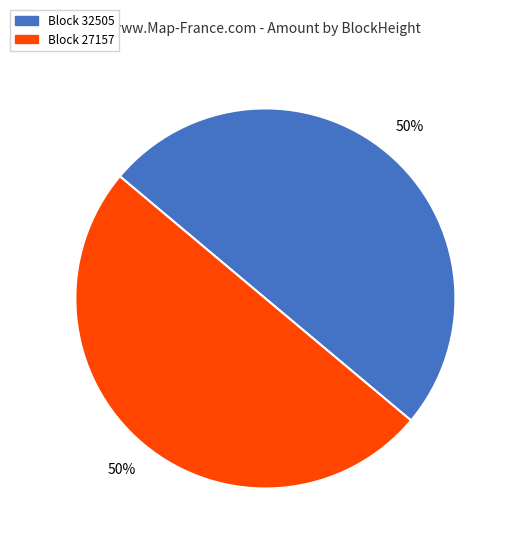

To the nearest percent, what is the average slice percentage?

50%